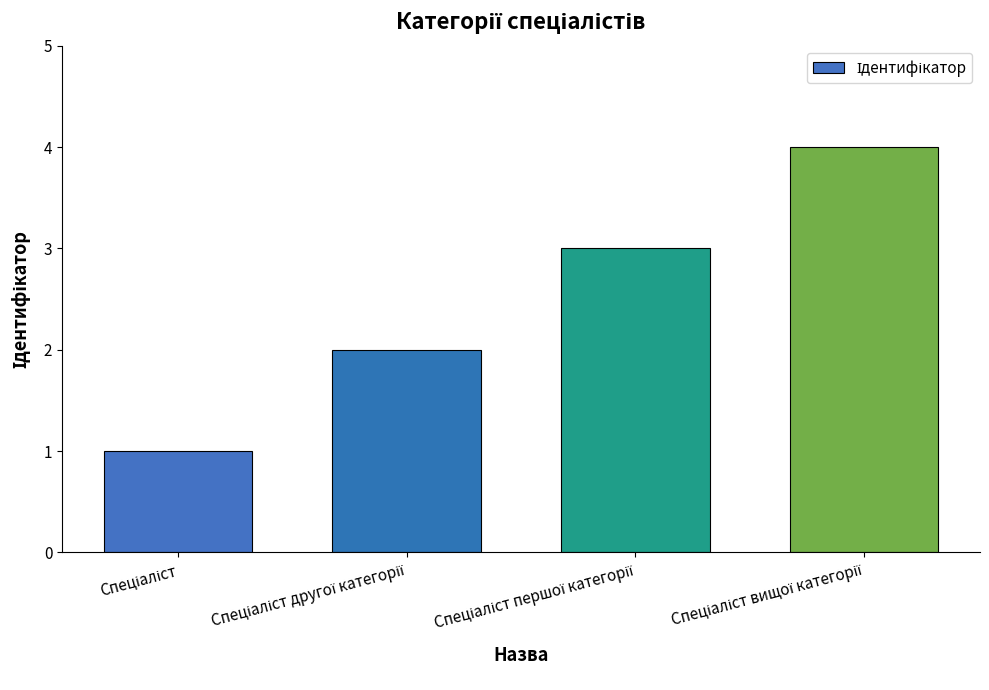

What is the maximum value shown in the chart?

4